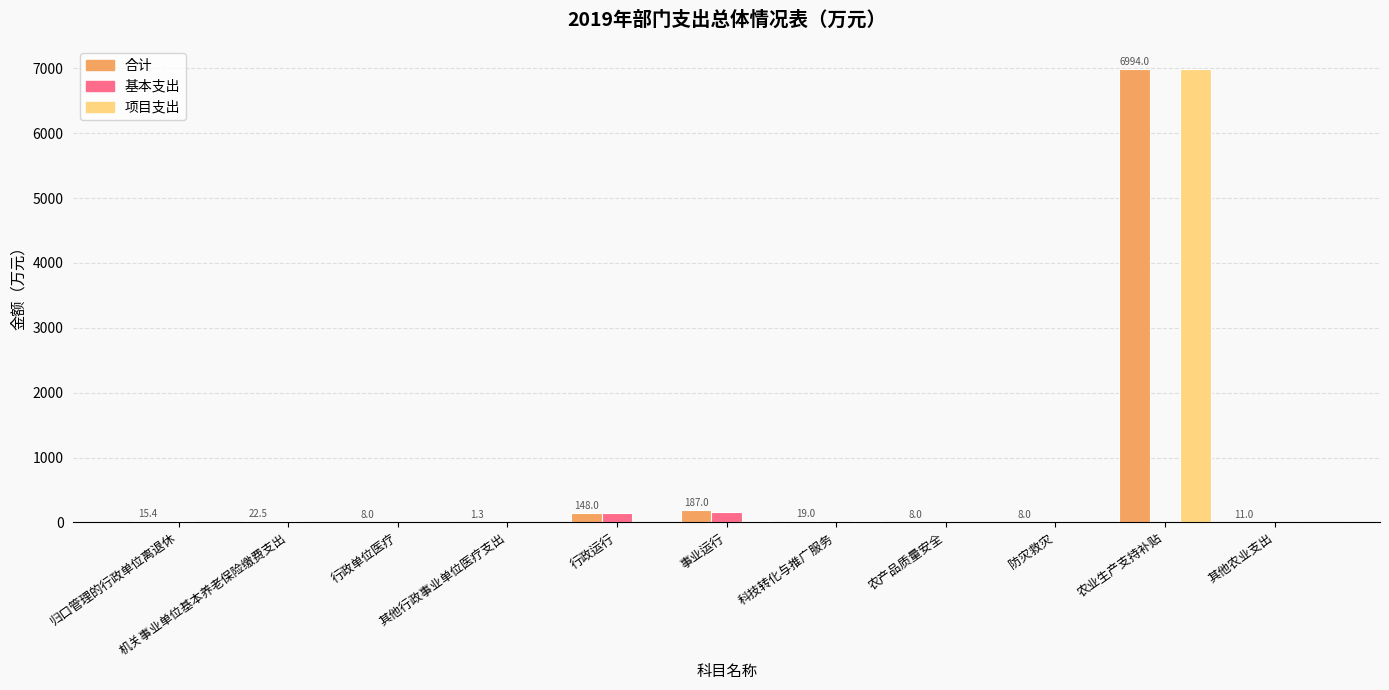

What is the maximum value shown in the chart?

6994.0